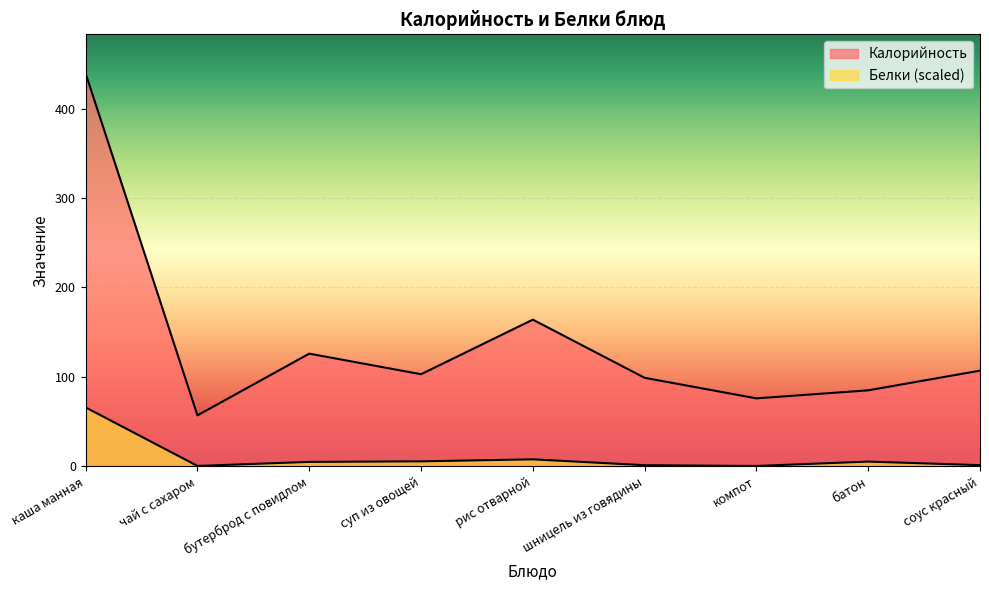

True or false: Белки has more than 0 interior local peaks.

True